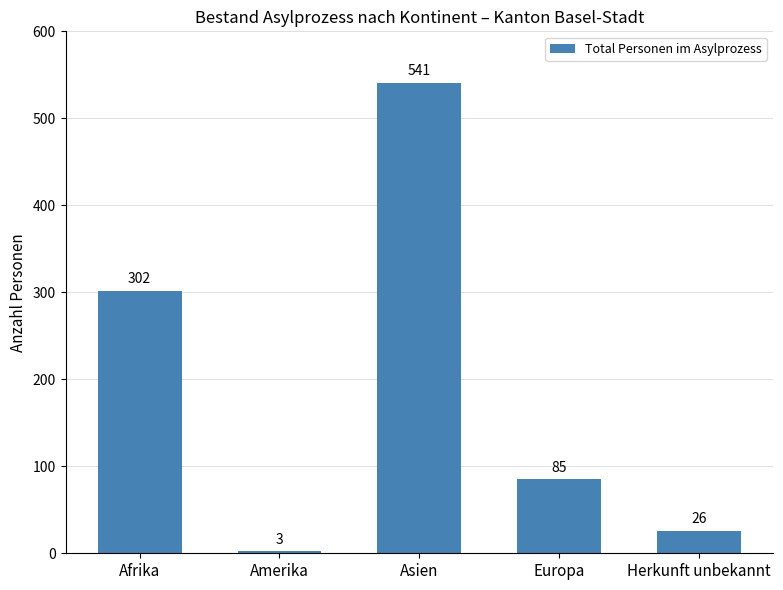

What is the change in value from Afrika to Herkunft unbekannt?

-276